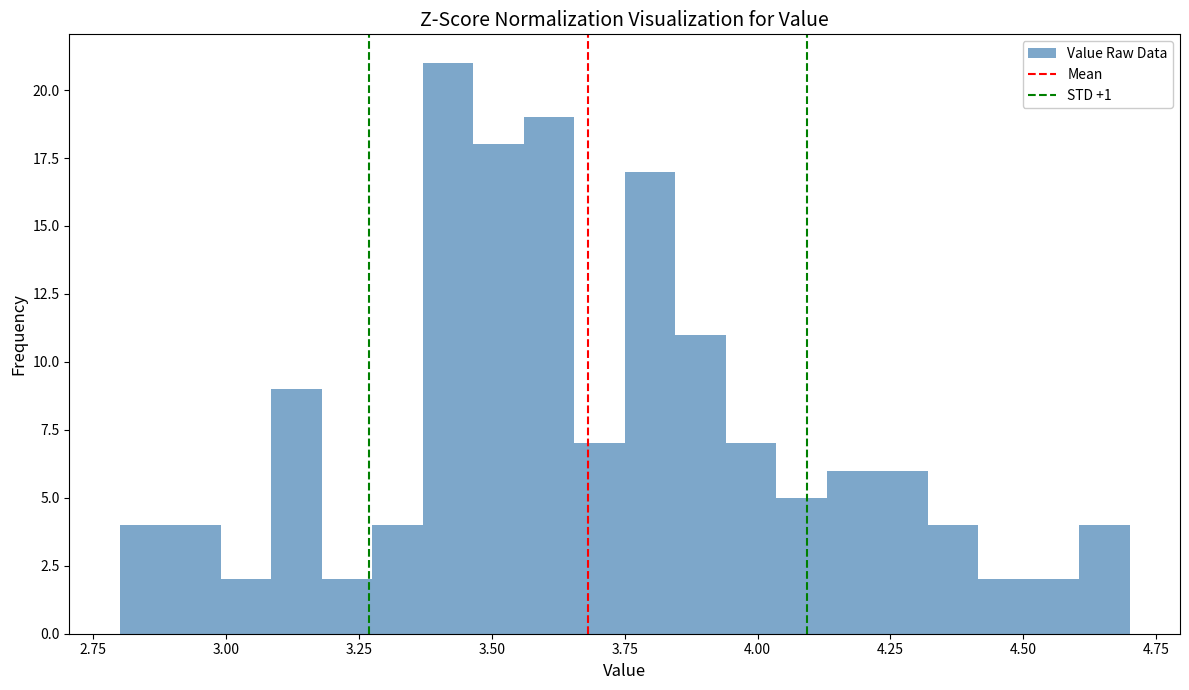

Read against the x-axis, roughly where is the centre of the tallest bar?

3.40